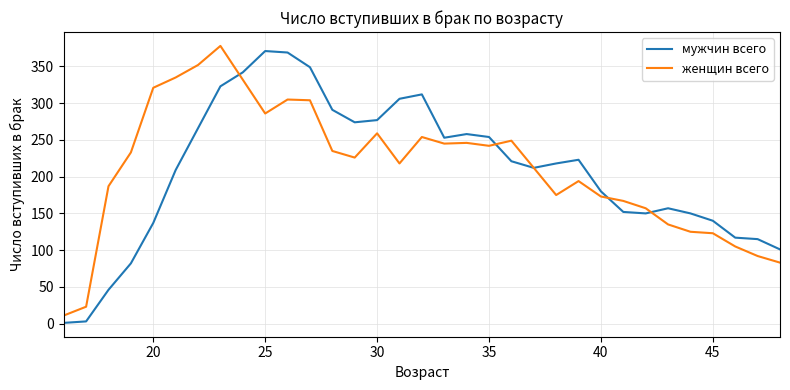

What is the highest value of the женщин всего series?

378